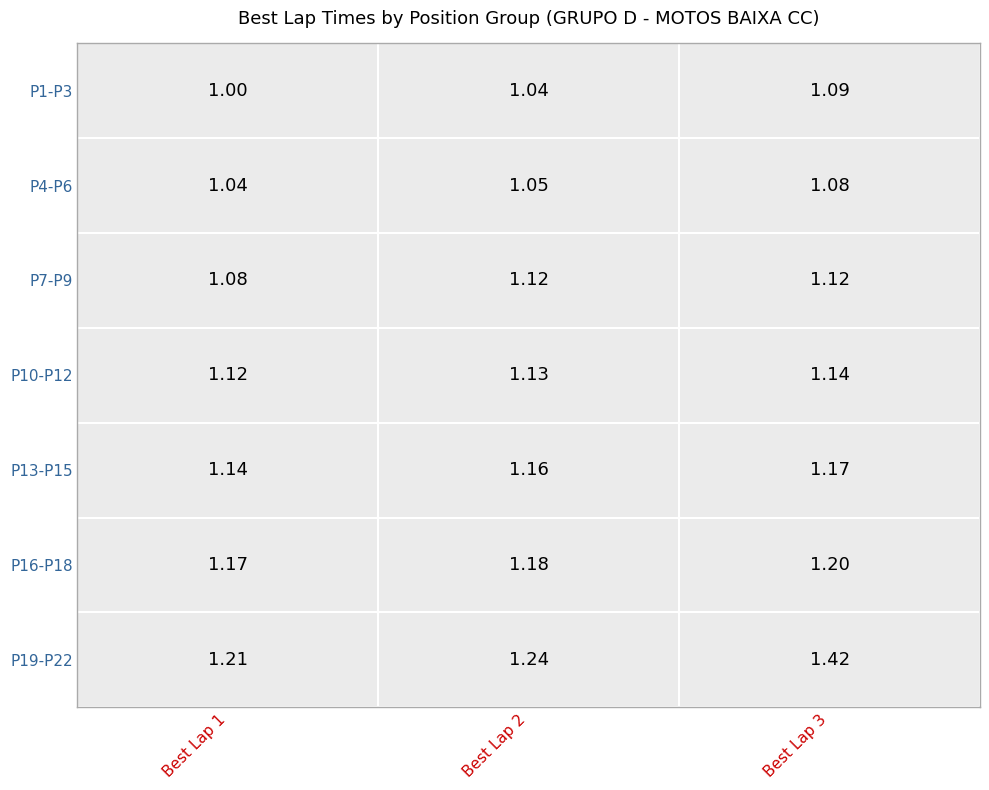

List the labels in order of P4-P6 value, largest first.

2, 1, 0